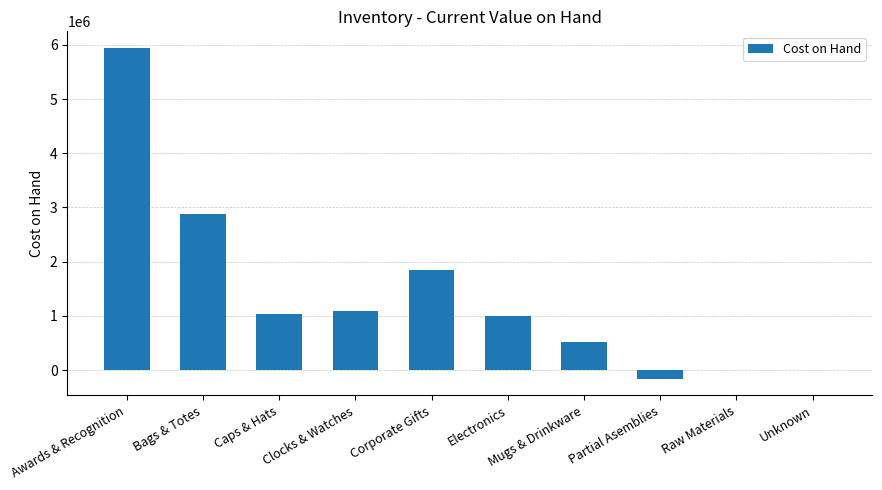

What is the sum of all values?

14145526.2